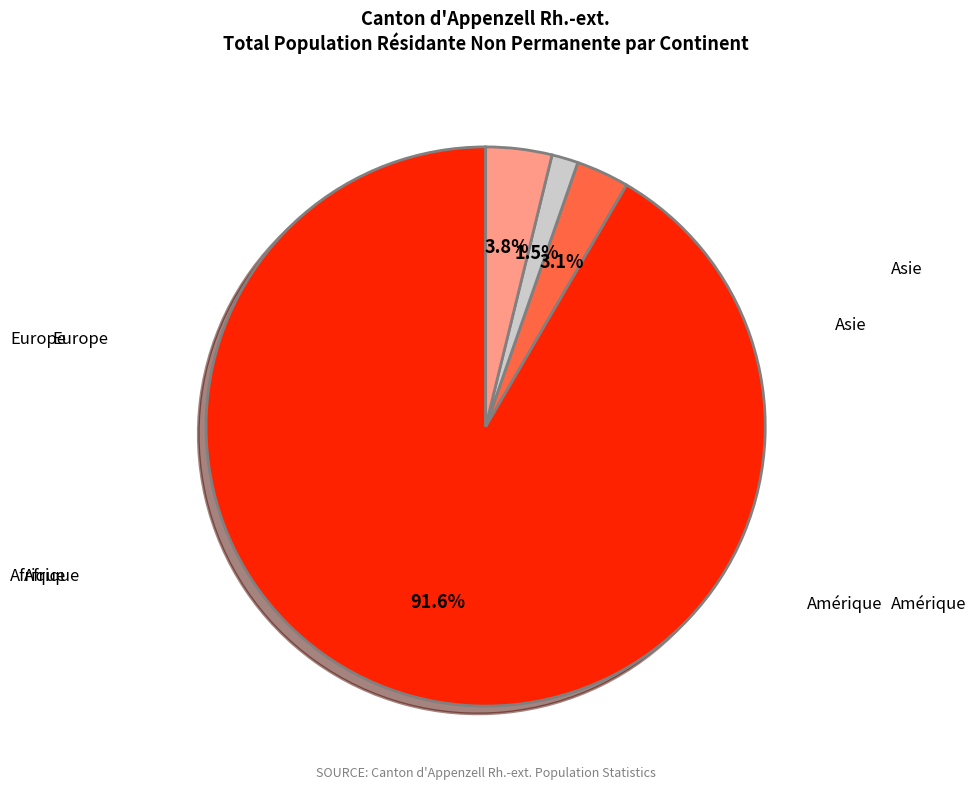

What is the change in value from Amérique to Asie?

+3